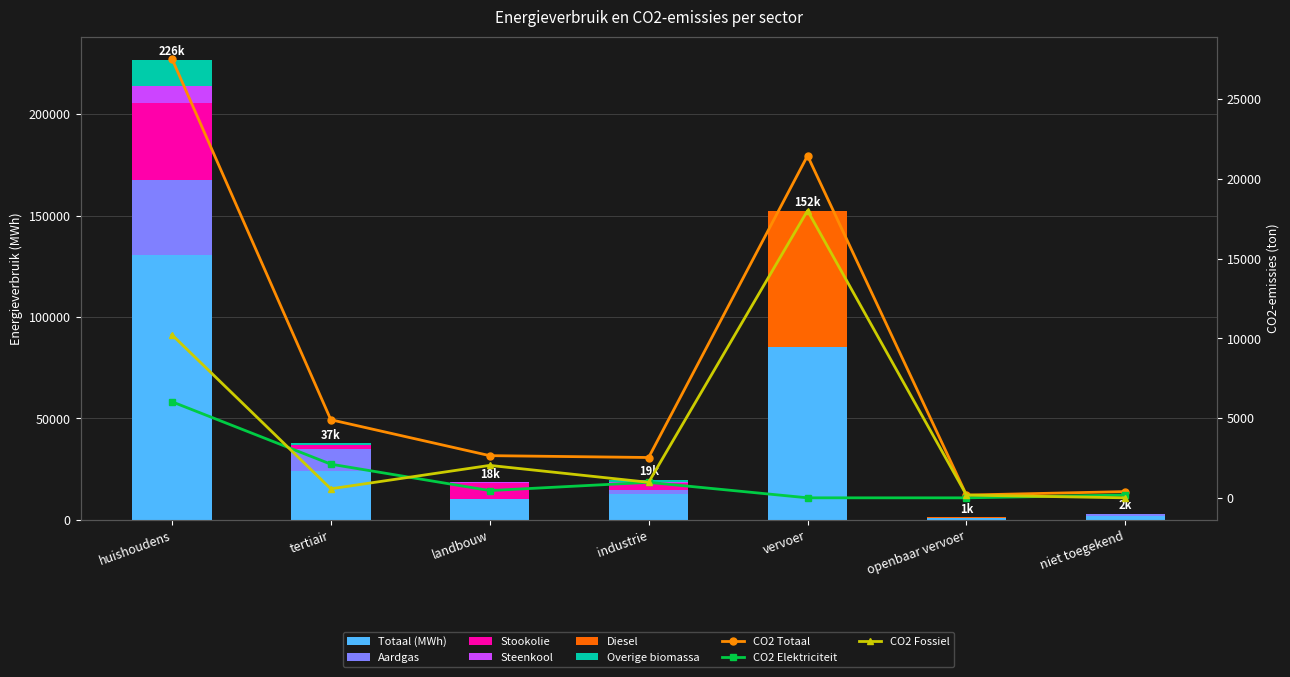

Which has a higher value, tertiair or industrie?

tertiair